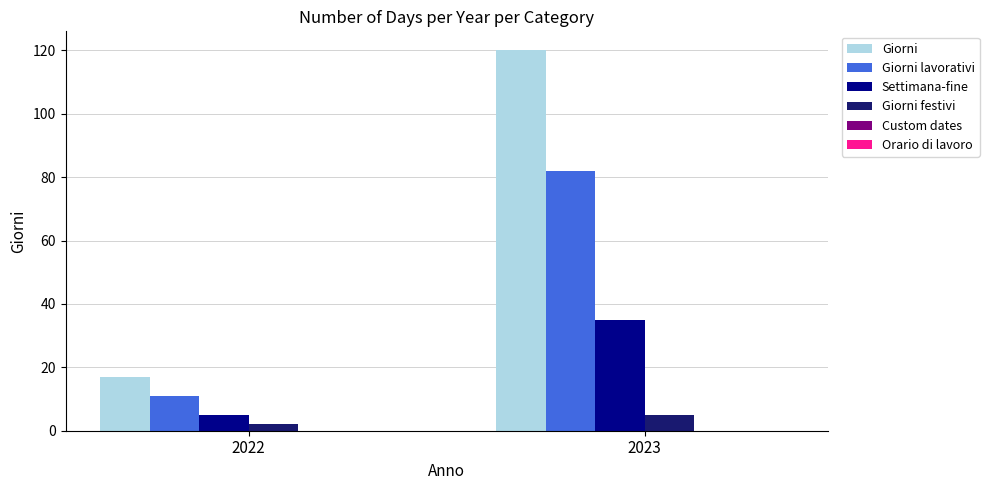

Which series has the widest spread of values?

Giorni